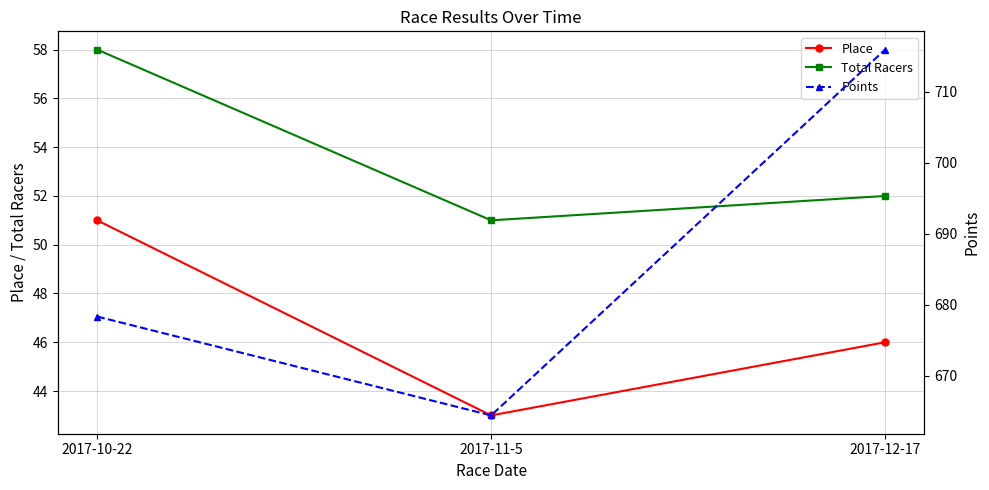

Is it true that Total Racers equals 29.3 at 2017-12-17?

False